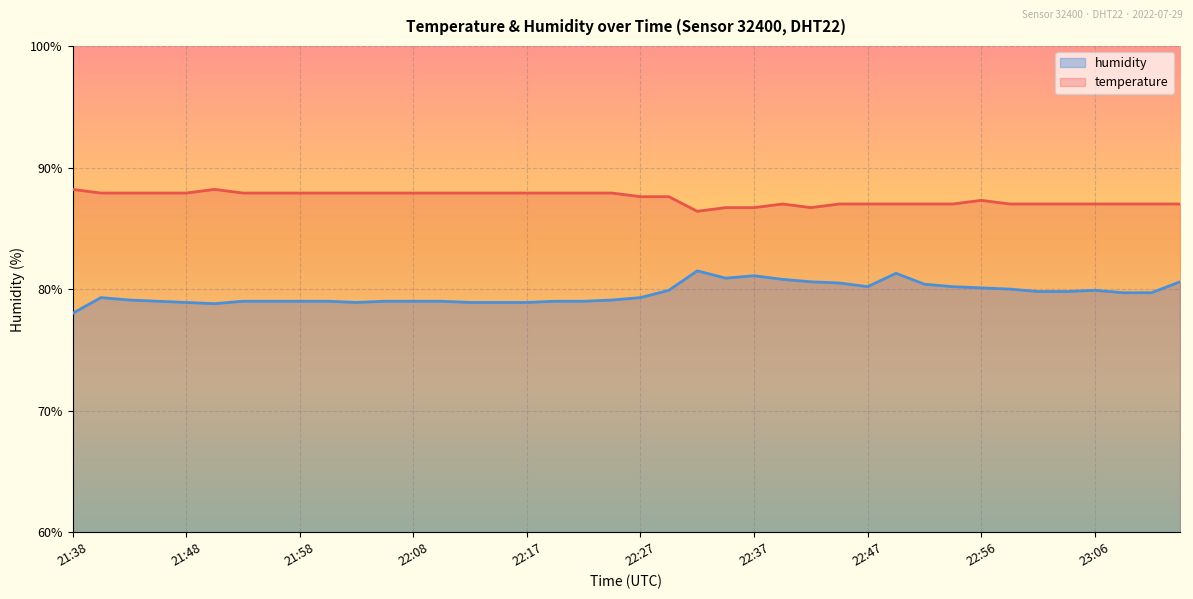

What value does the humidity series have at 22:27?

79.3